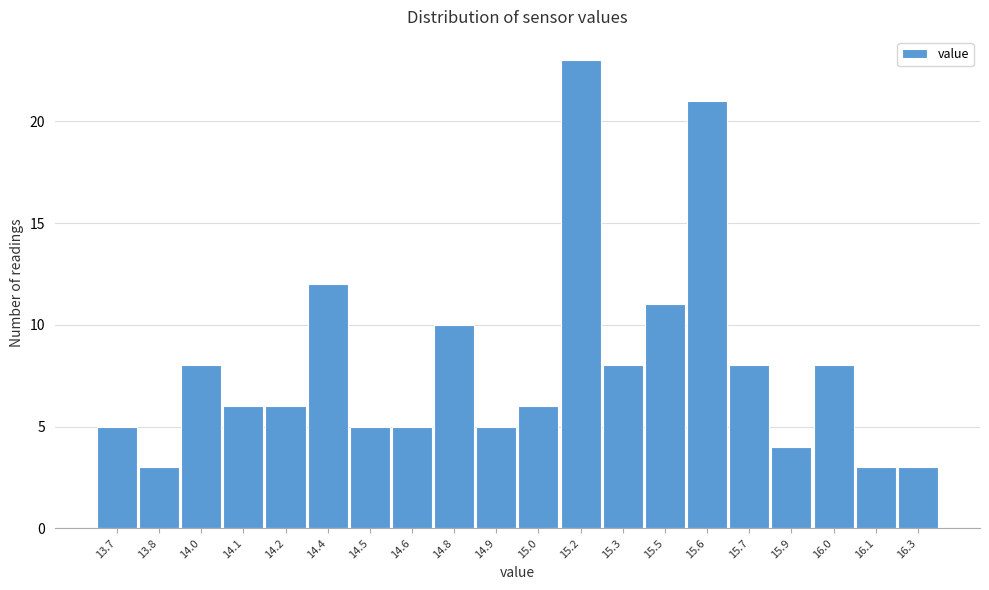

Reading right to left, extract all data points from this chart.

3	3	8	4	8	21	11	8	23	6	5	10	5	5	12	6	6	8	3	5